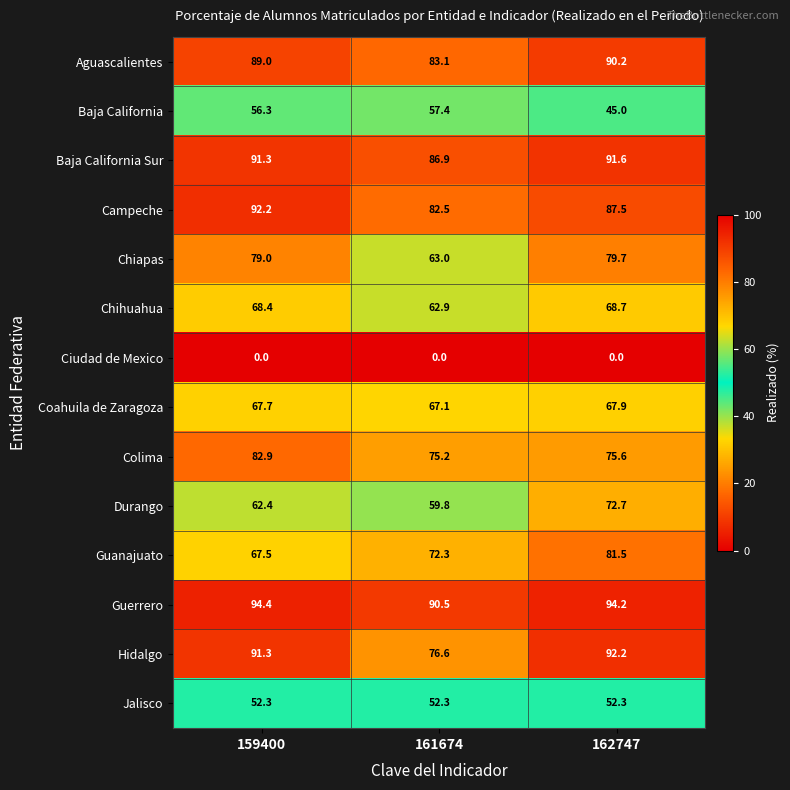

Is it true that Chihuahua equals 32.0 at 161674?

False